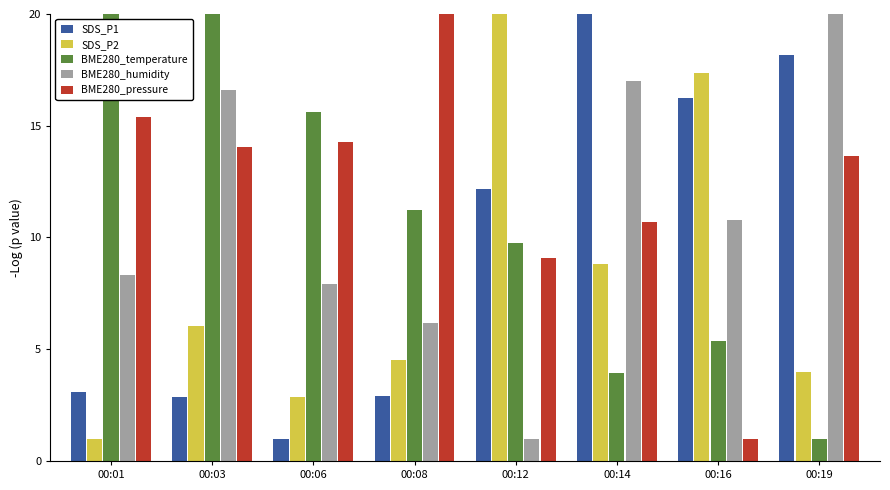

Where is BME280_pressure nearest to the value 10?

00:14